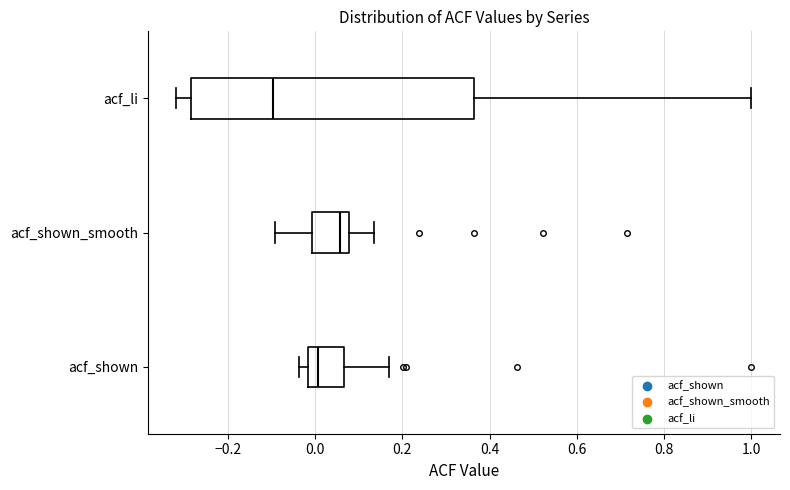

Which box's median line is the furthest to the right?

acf_shown_smooth